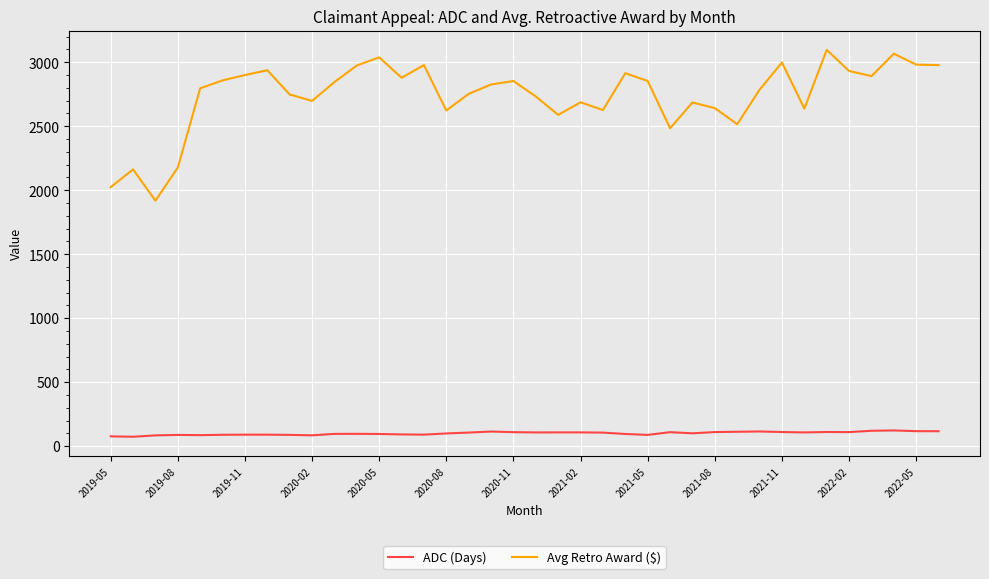

Which series has the largest total across all categories?

Avg Retro Award ($)